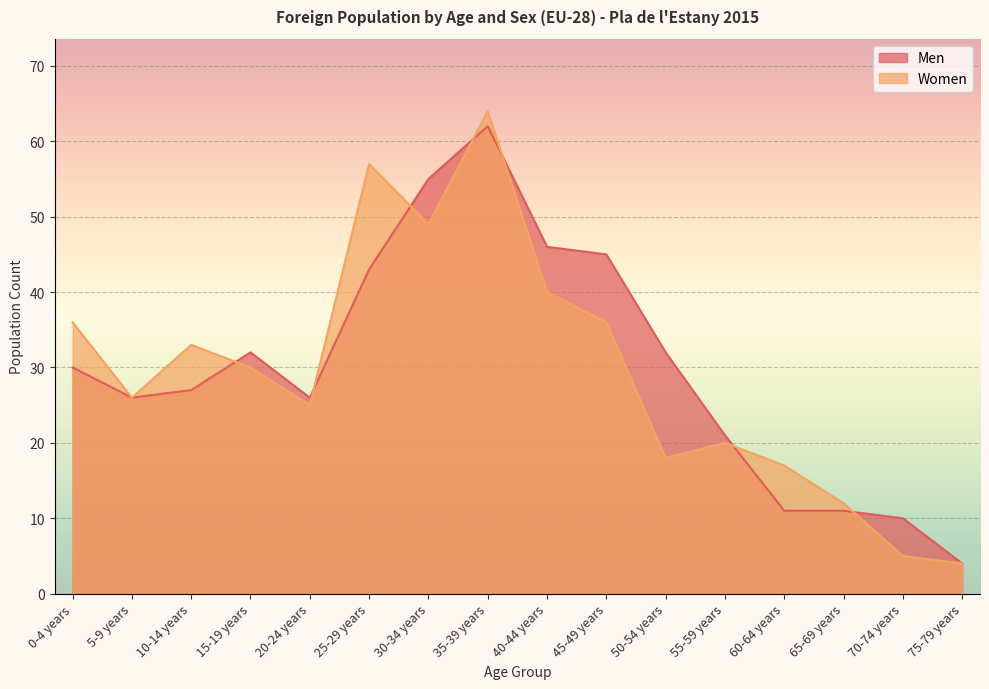

Reading left to right, what are all the values shown in this chart?

Men: 0-4 years=30	5-9 years=26	10-14 years=27	15-19 years=32	20-24 years=26	25-29 years=43	30-34 years=55	35-39 years=62	40-44 years=46	45-49 years=45	50-54 years=32	55-59 years=21	60-64 years=11	65-69 years=11	70-74 years=10	75-79 years=4
Women: 0-4 years=36	5-9 years=26	10-14 years=33	15-19 years=30	20-24 years=25	25-29 years=57	30-34 years=49	35-39 years=64	40-44 years=40	45-49 years=36	50-54 years=18	55-59 years=20	60-64 years=17	65-69 years=12	70-74 years=5	75-79 years=4